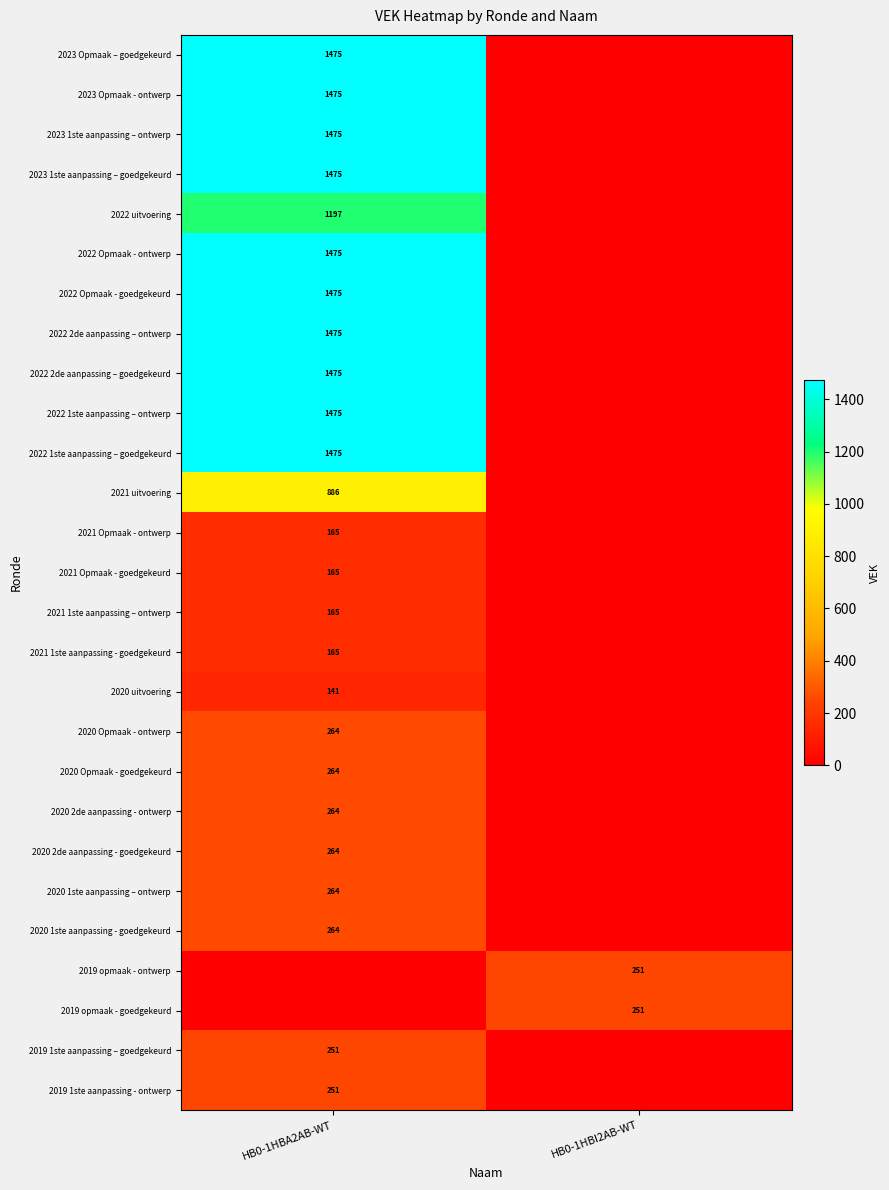

What is the maximum value shown in the chart?

1475